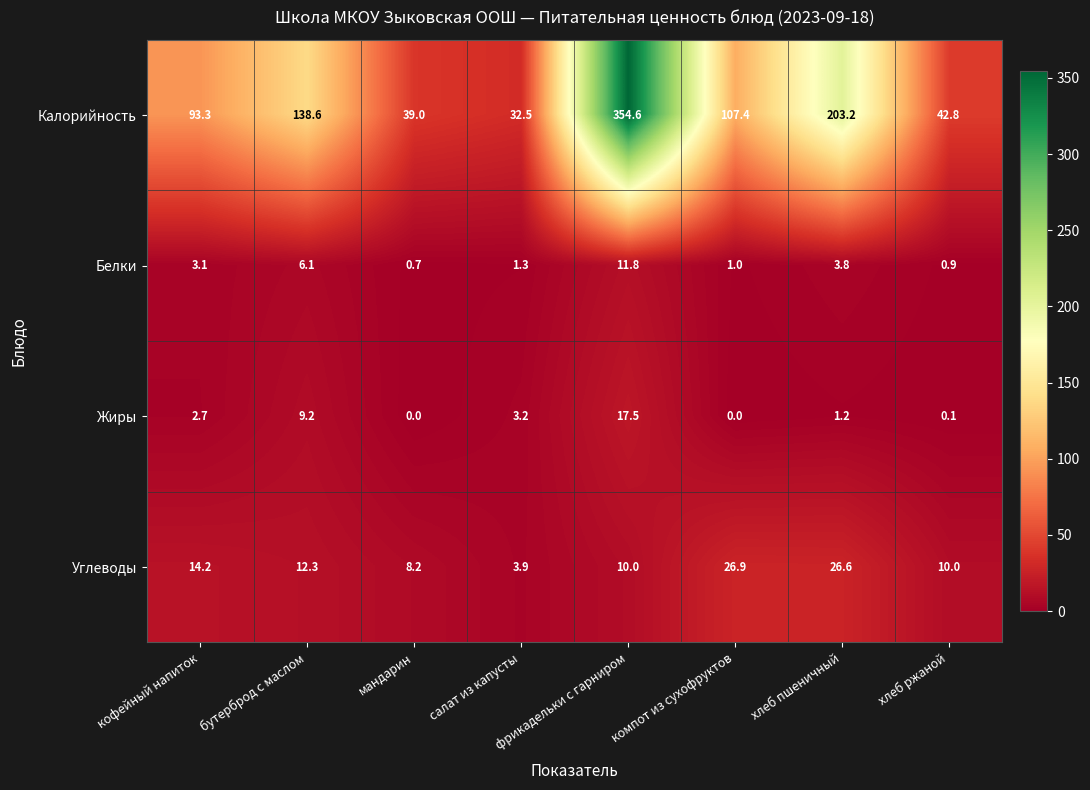

Which category has the highest value in the Белки series?

фрикадельки с гарниром